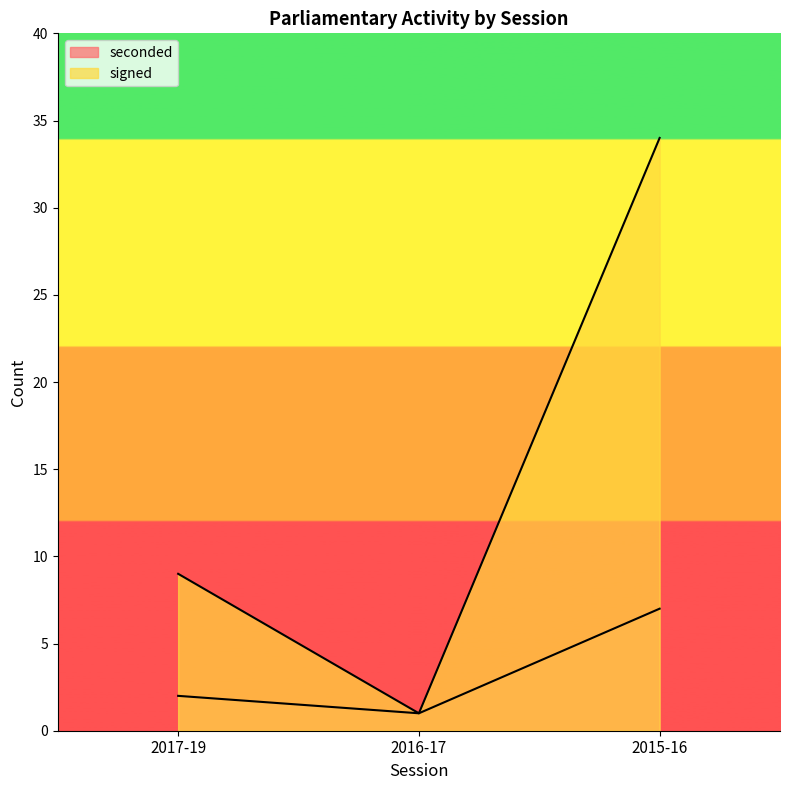

At which label does seconded first exceed 2?

2015-16